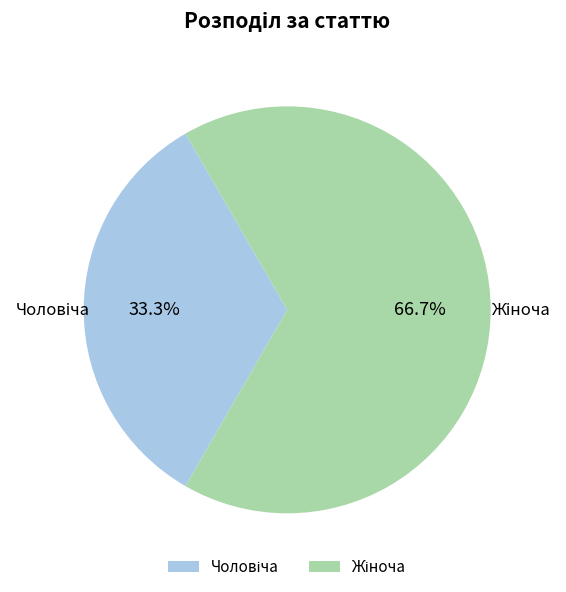

Is there a majority slice in this chart?

Yes